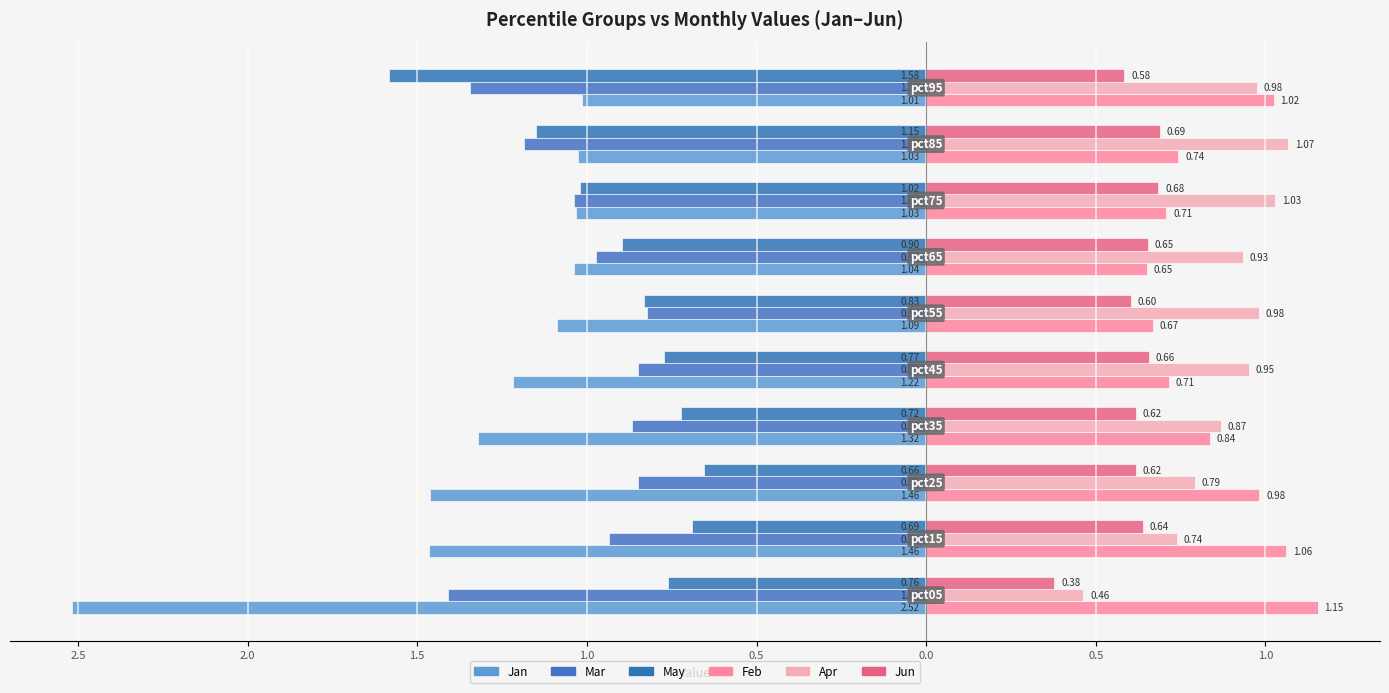

What is the sum of all Apr values?

8.8